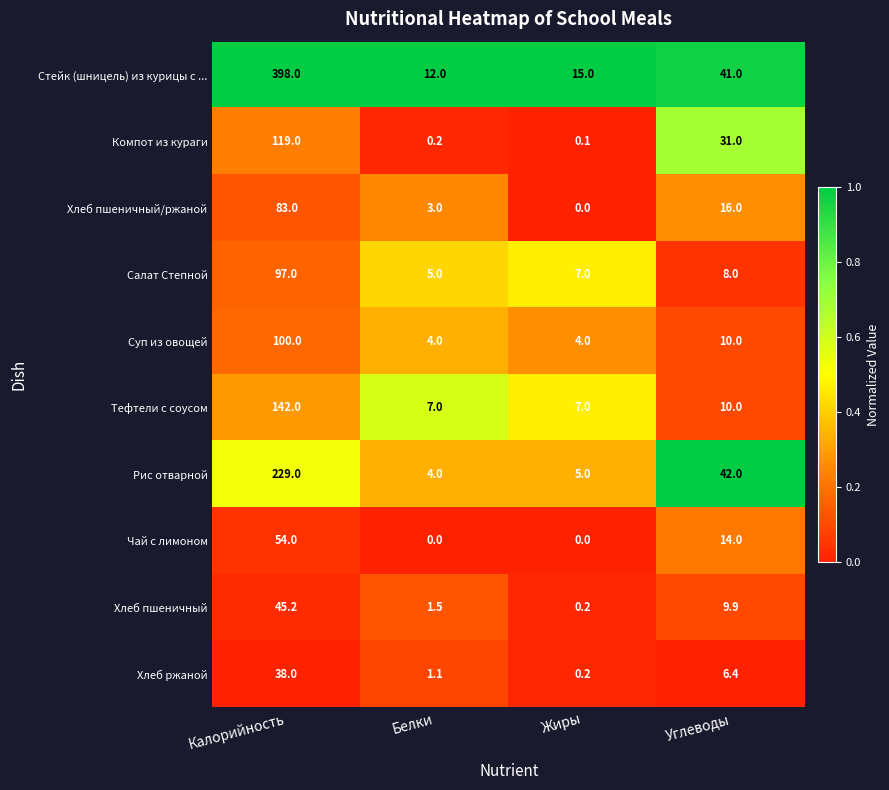

The value of Хлеб ржаной at Калорийность is 38.0. True or false?

True